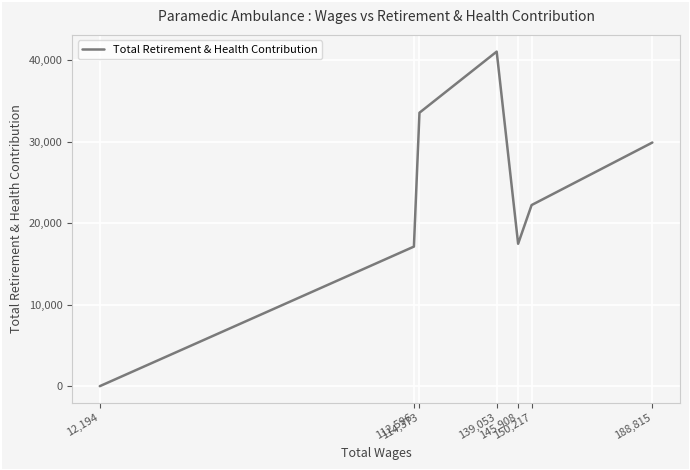

What value does the data have at 188,815?

29874